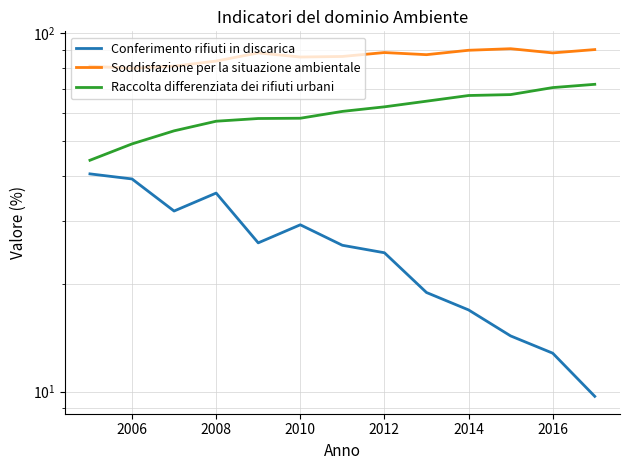

What is the spread (max minus min) of values at 2012?

62.1